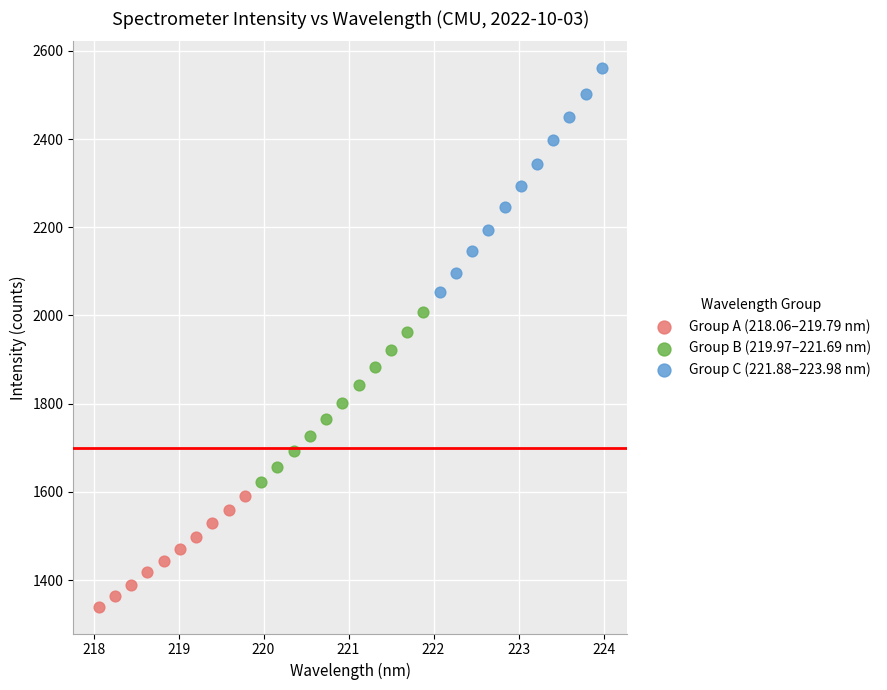

Which series contains the lowest Y value?

Group A (218.06–219.79 nm)